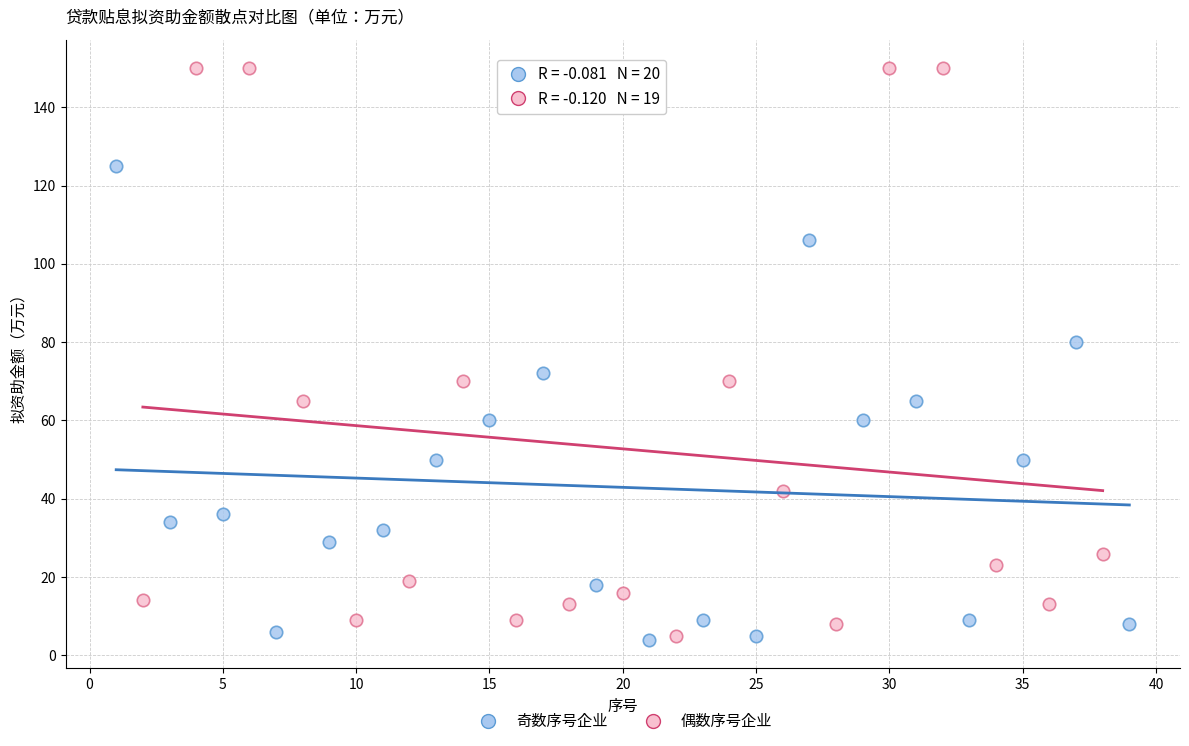

Which series contains the highest Y value?

偶数序号企业